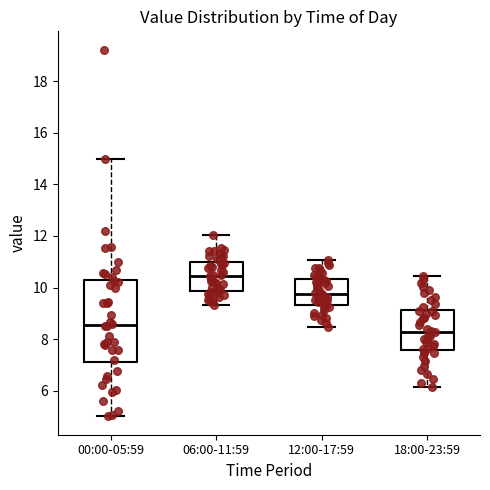

Reading left to right, transcribe this box plot: for each box, give where its median line is, the range the box spans, and where its two whiskers end, as read against the y-axis. The values are not printed on the chart, so give them approximately, as read against the axis.

00:00-05:59: median 8.6, box 7.0 to 10.4, whiskers 5.0 to 15.0
06:00-11:59: median 10.4, box 9.8 to 11.0, whiskers 9.4 to 12.0
12:00-17:59: median 9.8, box 9.4 to 10.4, whiskers 8.4 to 11.0
18:00-23:59: median 8.2, box 7.6 to 9.2, whiskers 6.2 to 10.4